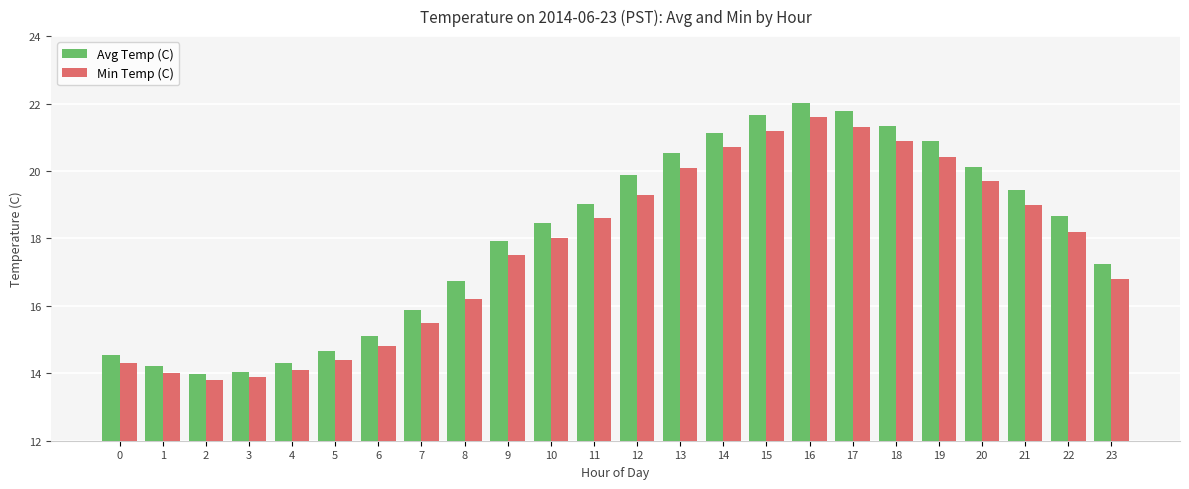

What are all the series names shown in the legend?

Avg Temp (C), Min Temp (C)